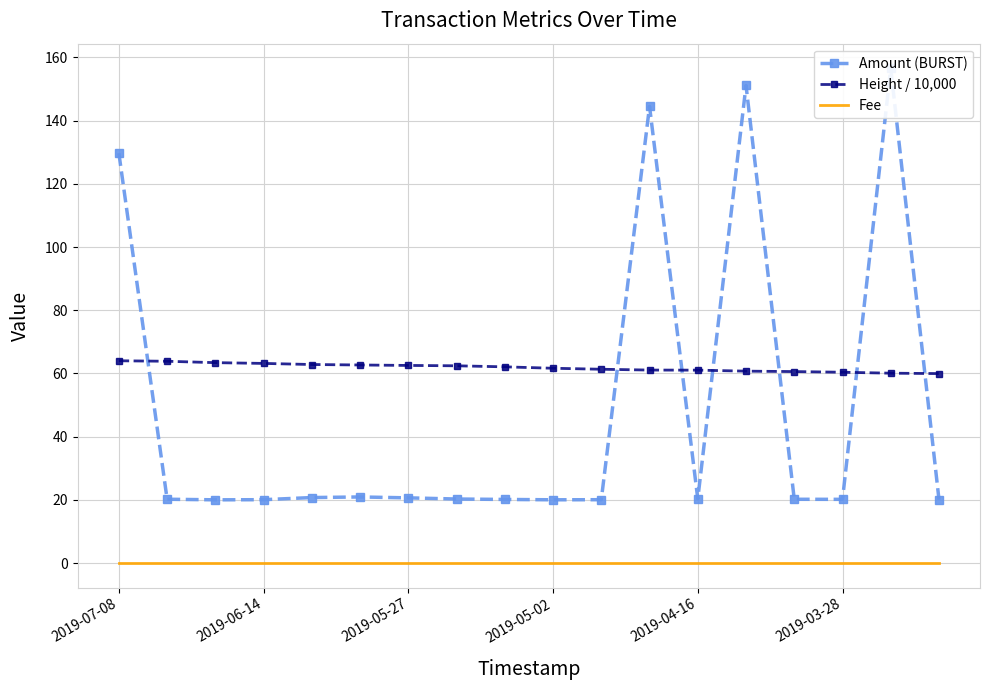

At how many categories does at least one series exceed 62?

12